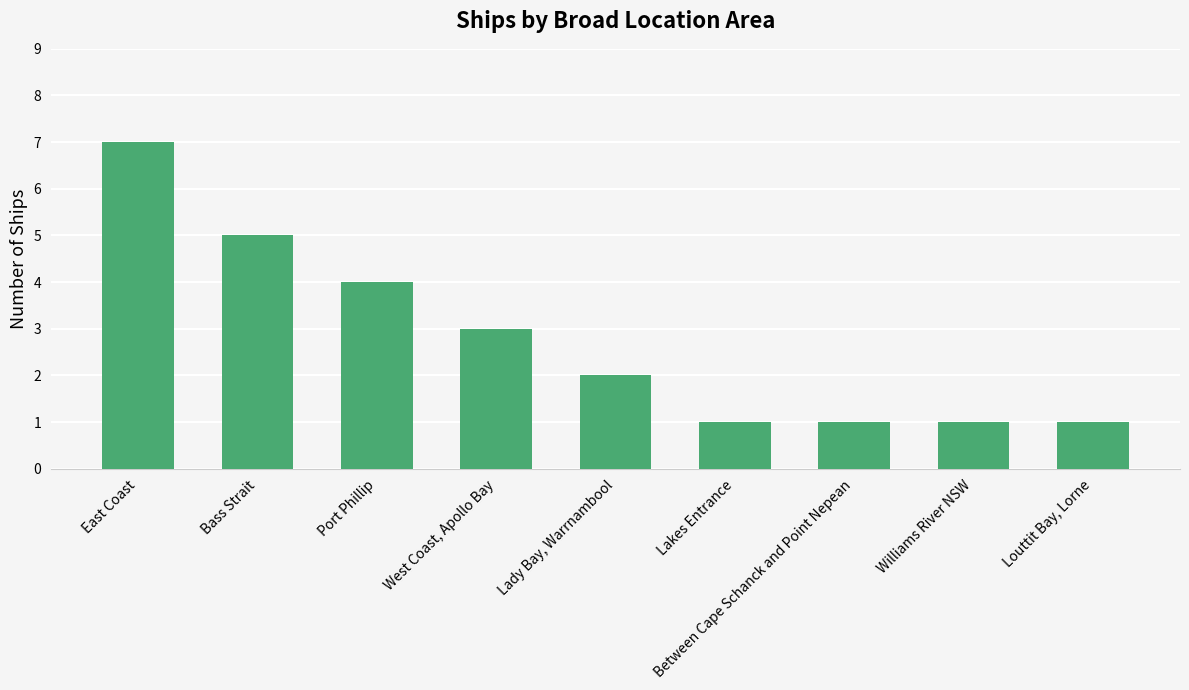

Count the values in the range 1 to 4.

7